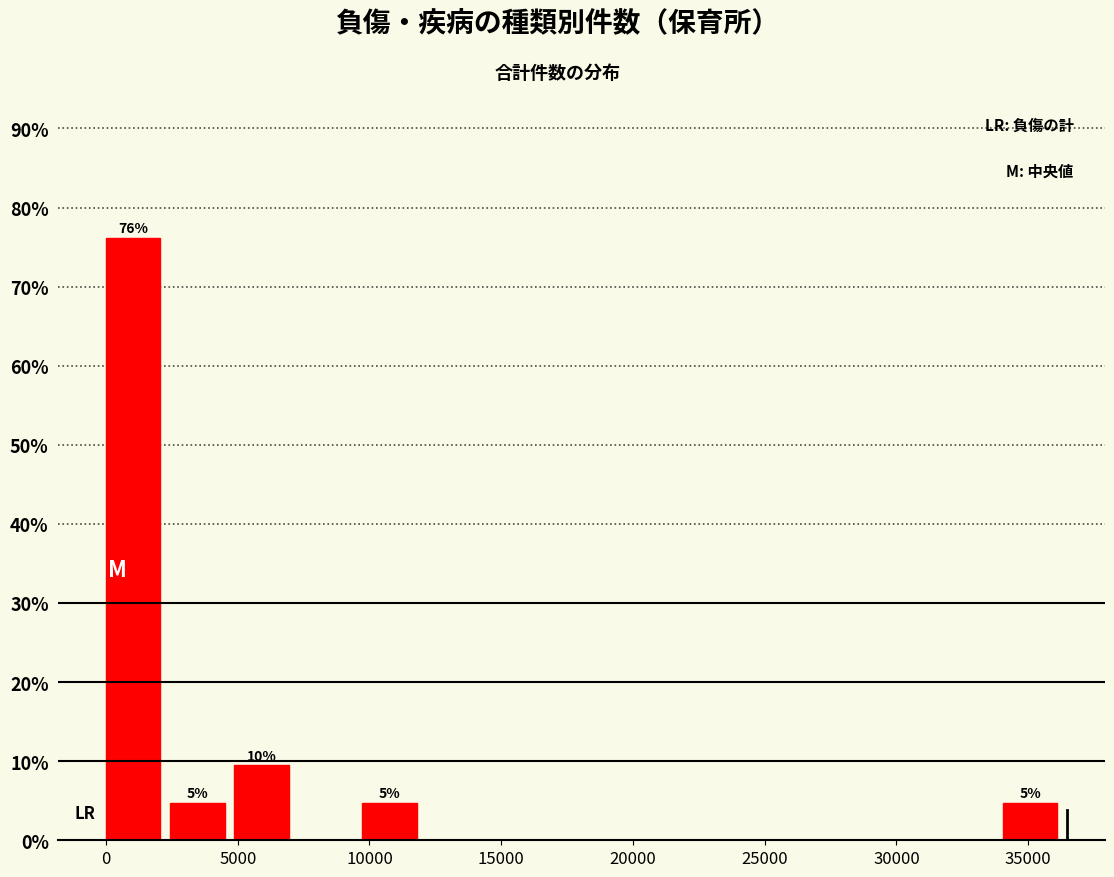

Over which range of the x-axis is the bar tallest?

0 to 2500